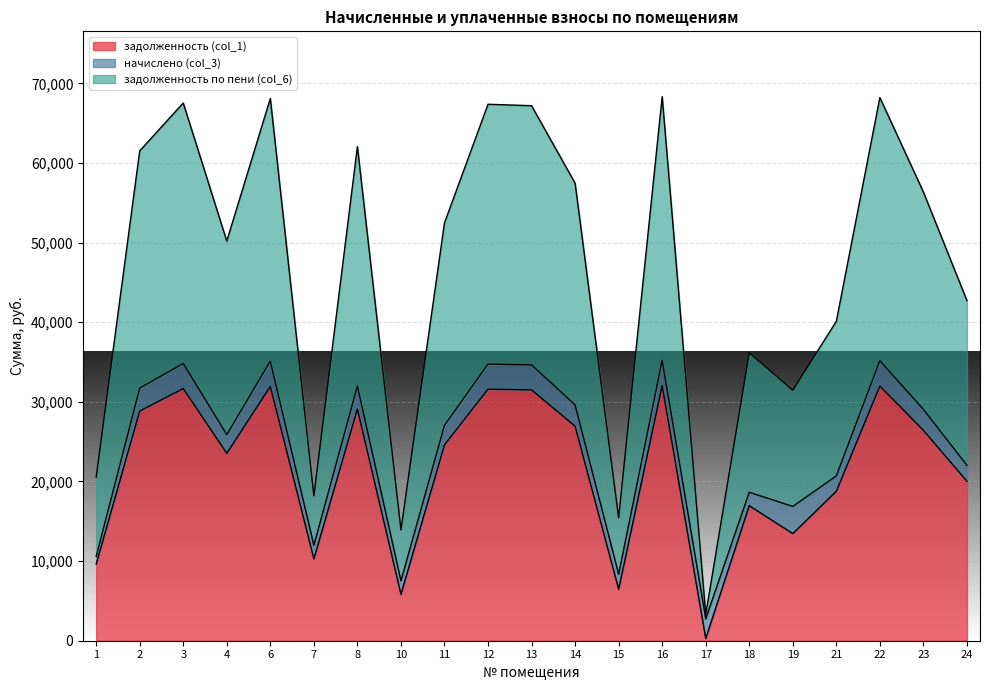

At how many categories does at least one series exceed 33609?

15